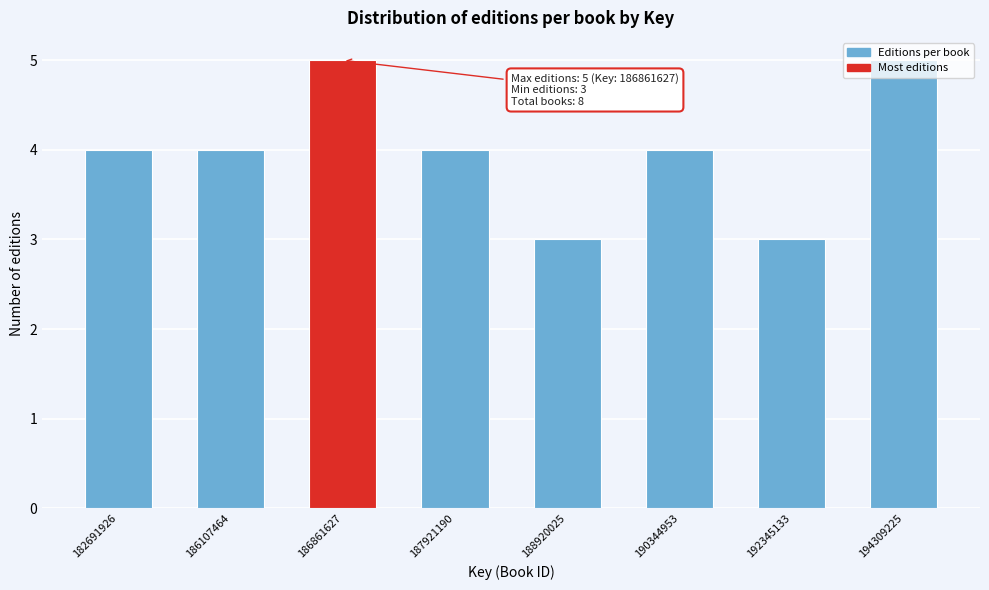

What is the value of the 1st bar from the left?

4